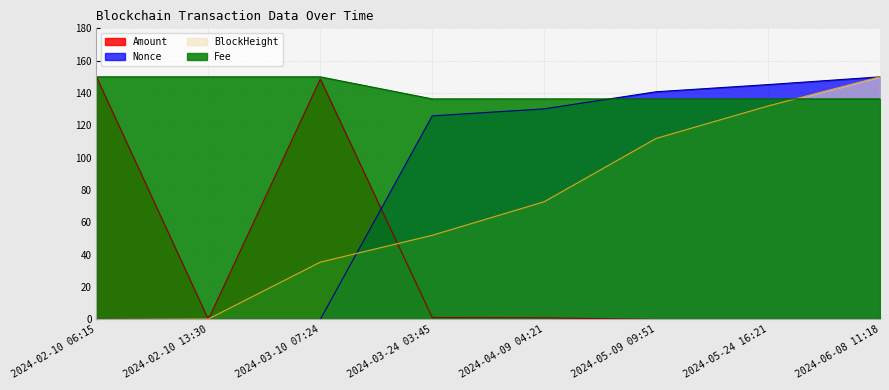

Which has a higher value, 2024-03-10 07:24 or 2024-02-10 13:30?

2024-03-10 07:24